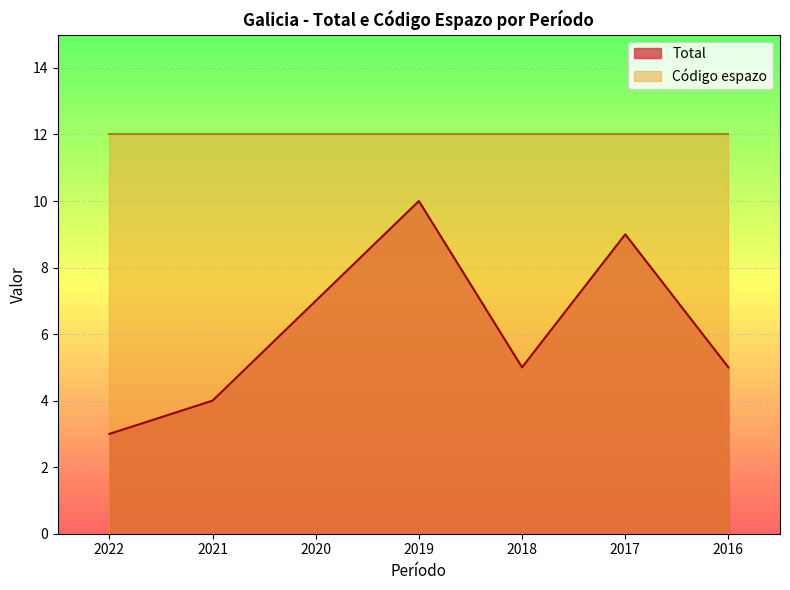

Rank the series by their average value, from highest to lowest.

Código espazo, Total